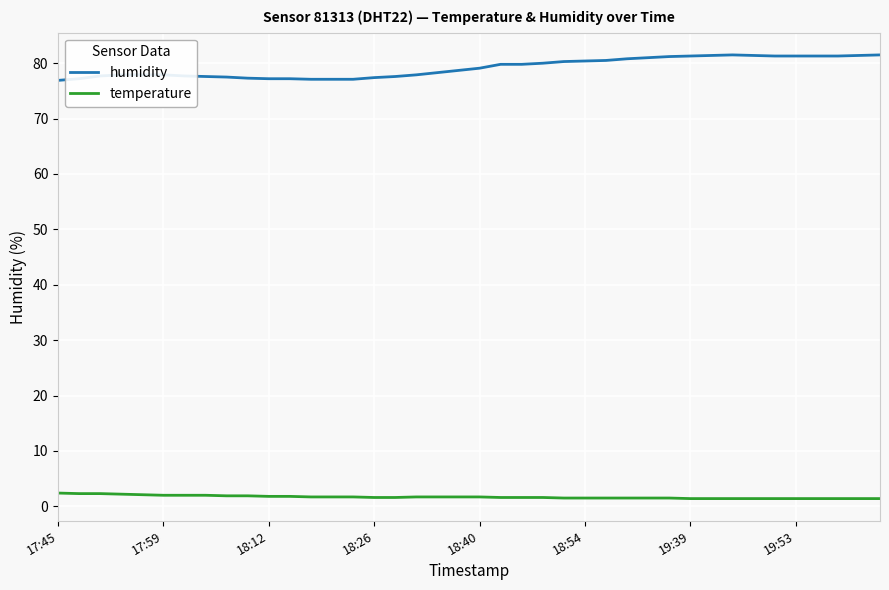

How many categories are shown in the chart?

40